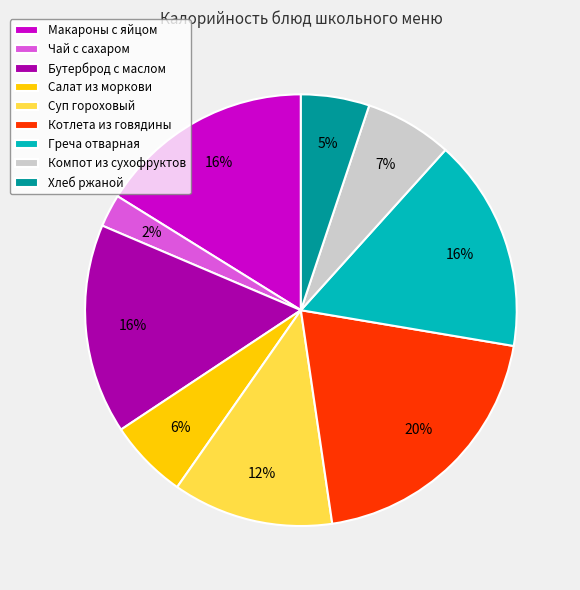

Is there a majority slice in this chart?

No